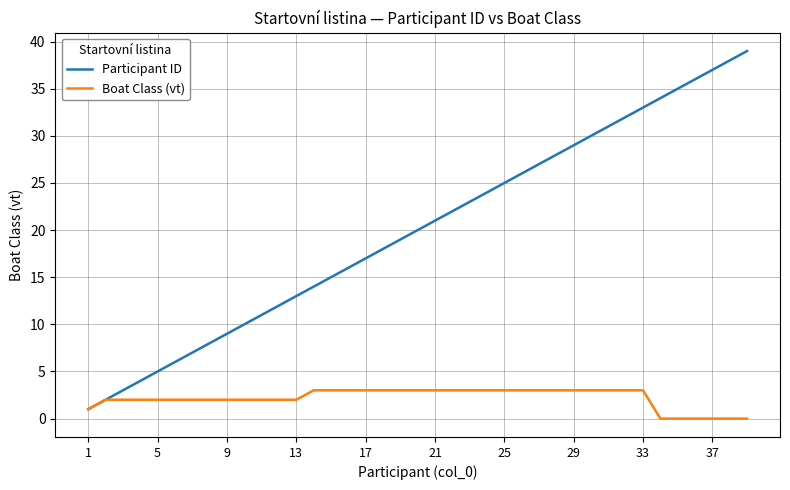

Which series has the widest spread of values?

Participant ID